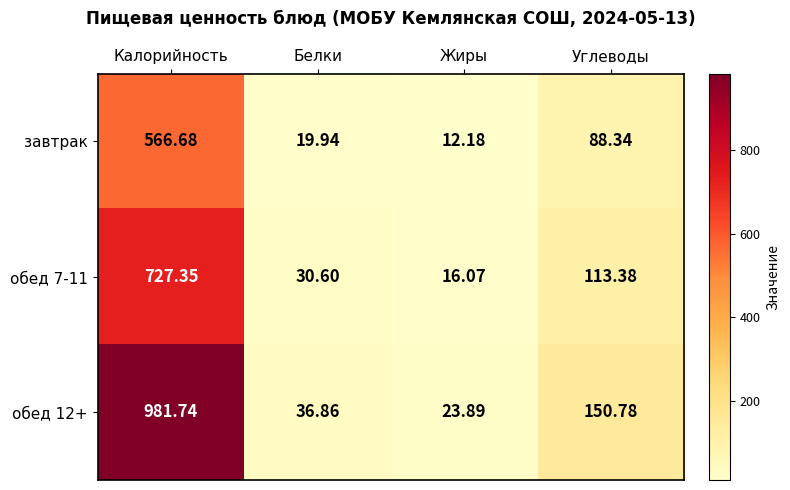

Rank the categories by обед 12+ value from highest to lowest.

Калорийность, Углеводы, Белки, Жиры